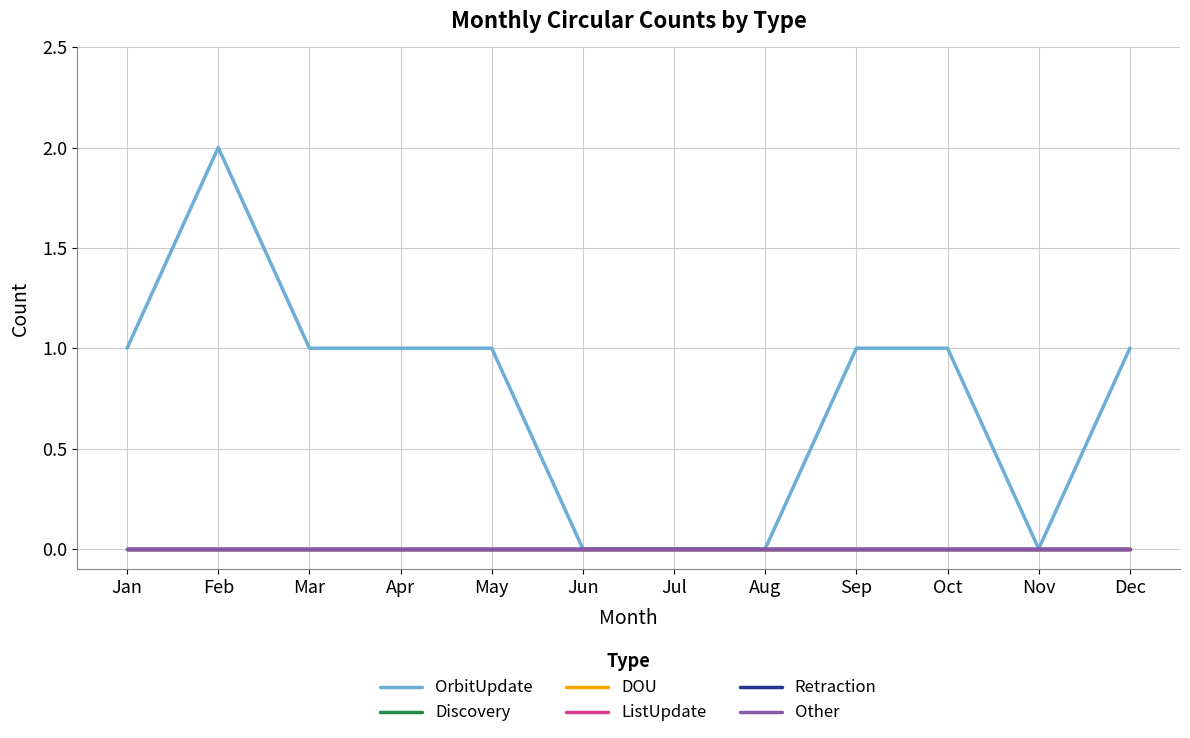

True or false: Retraction has more than 1 points higher than both neighbors.

False